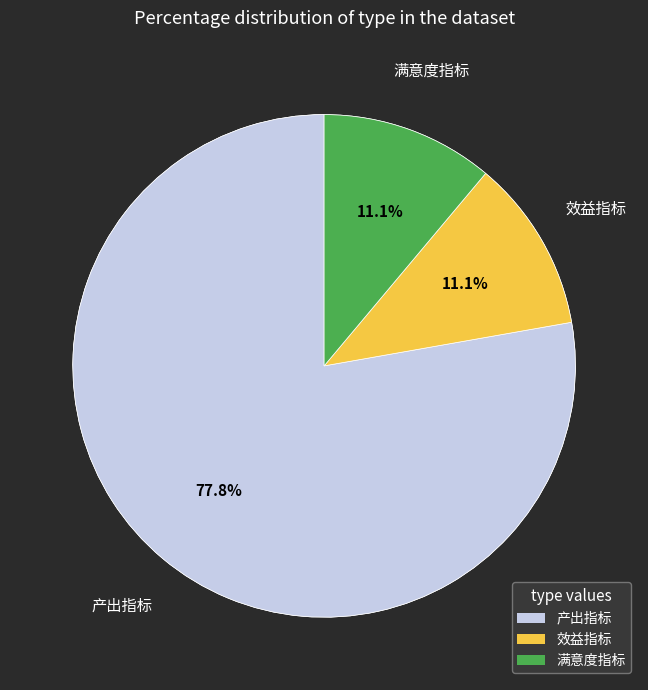

Is there any slice that represents more than half of the pie?

Yes